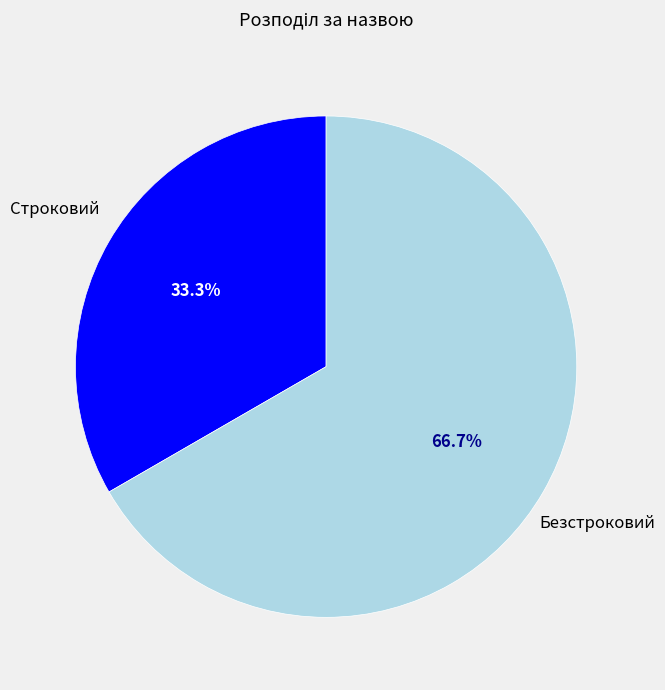

Rank the categories by value from highest to lowest.

Безстроковий, Строковий